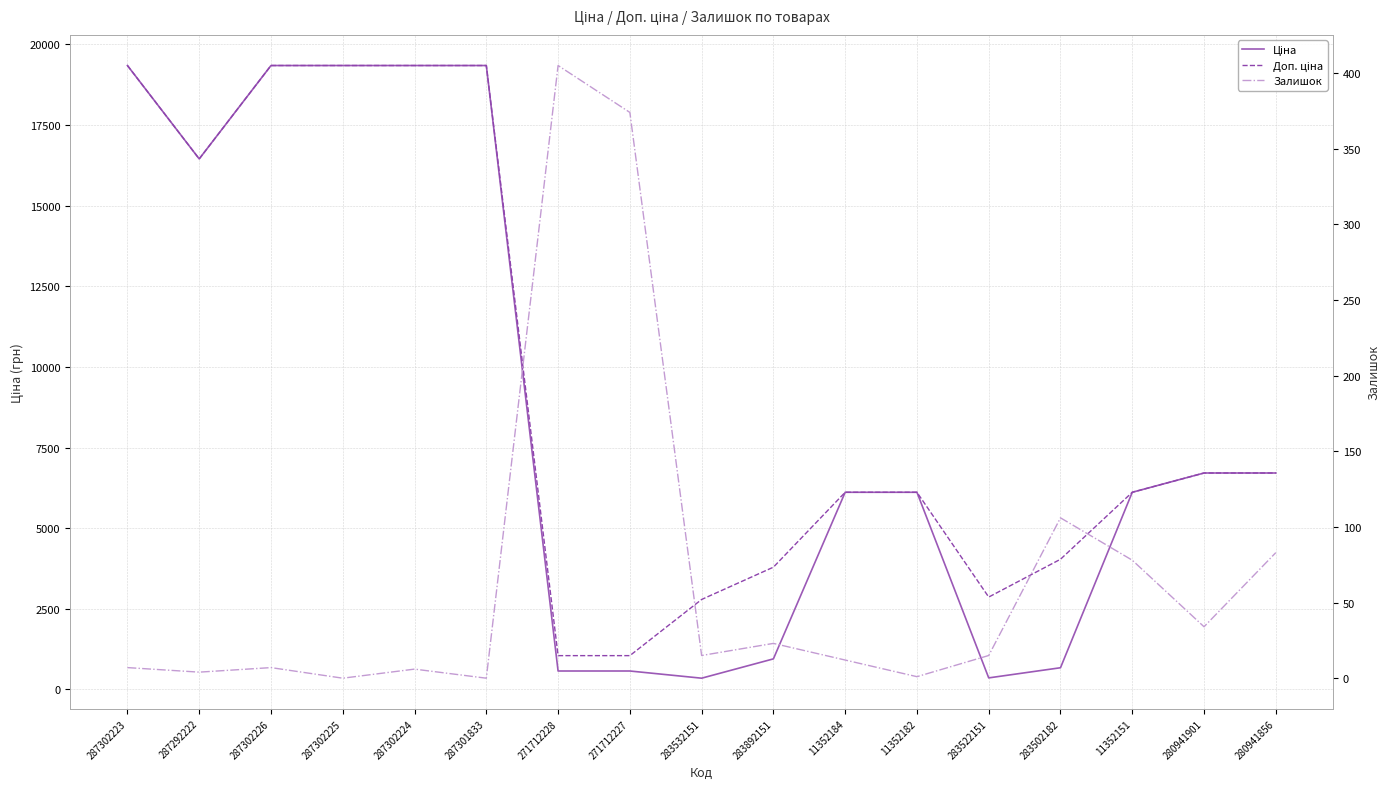

Which series changed the most between 271712228 and 271712227?

Залишок